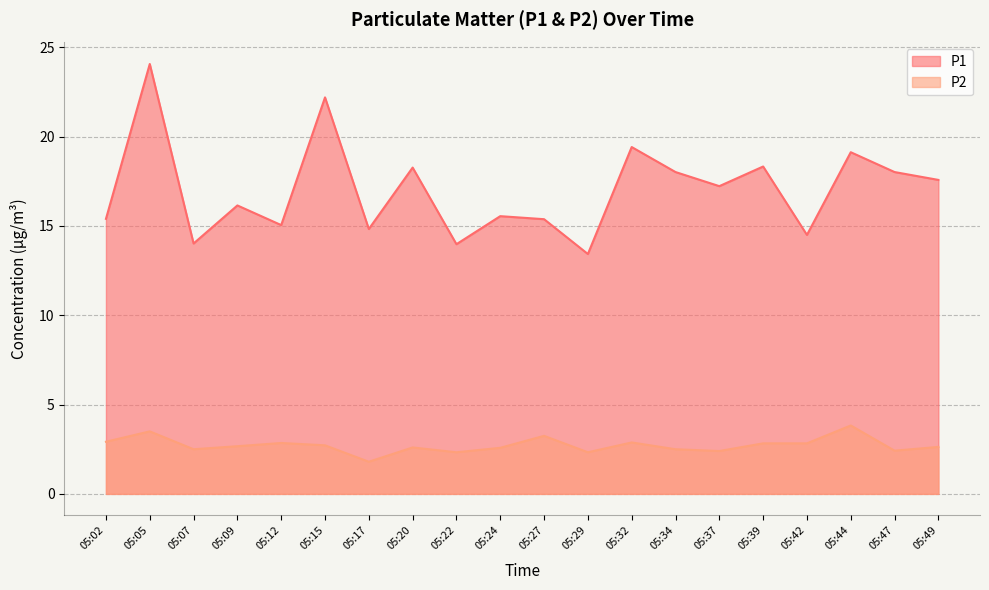

What is the difference between the P1 values at 05:42 and 05:15?

7.7